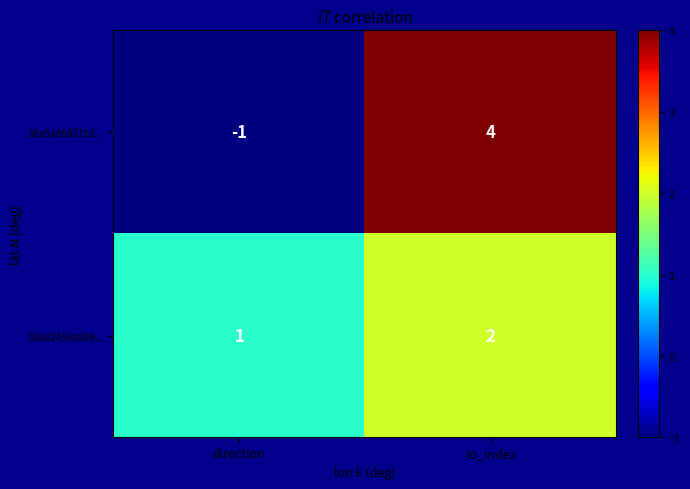

At which category is the sum across all series the highest?

io_index